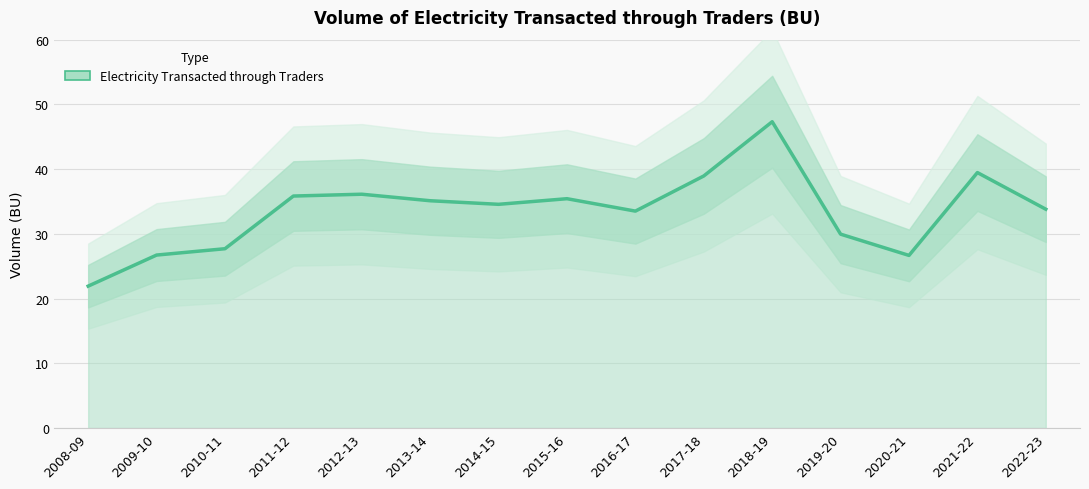

What is the label of the 7th point from the right?

2016-17